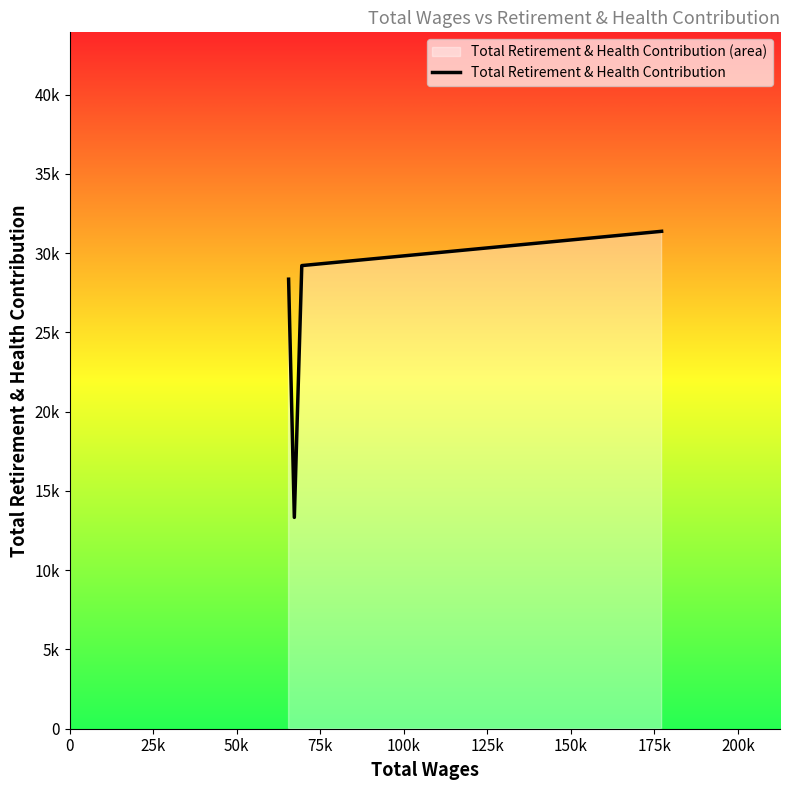

What is the average value?

25572